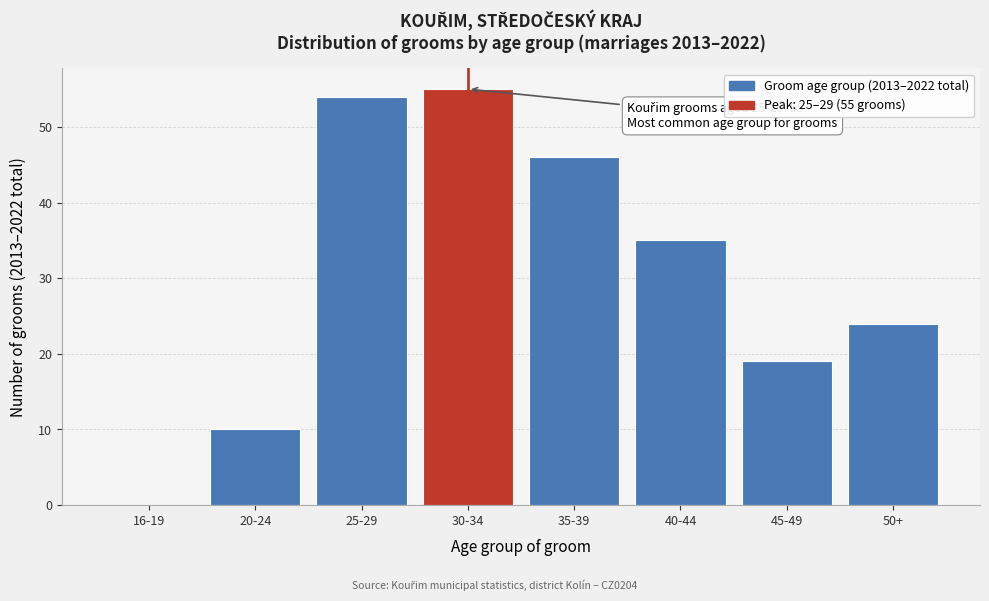

Reading left to right, extract all data points from this chart.

16-19=0	20-24=10	25-29=54	30-34=55	35-39=46	40-44=35	45-49=19	50+=24